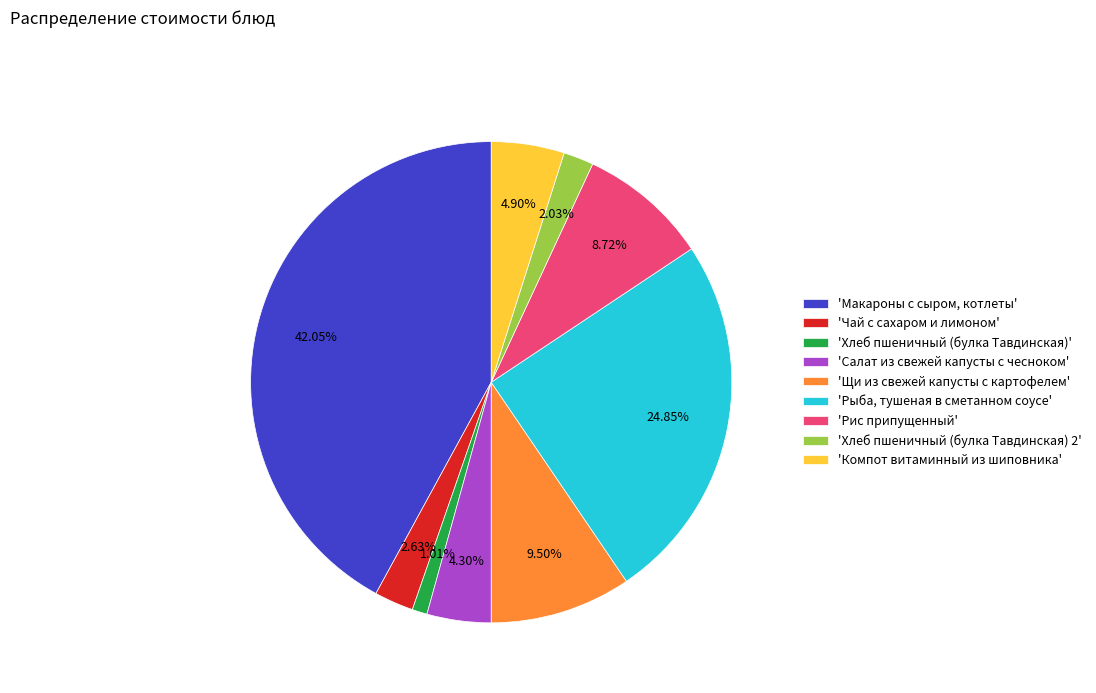

Count the number of slices in the pie.

9